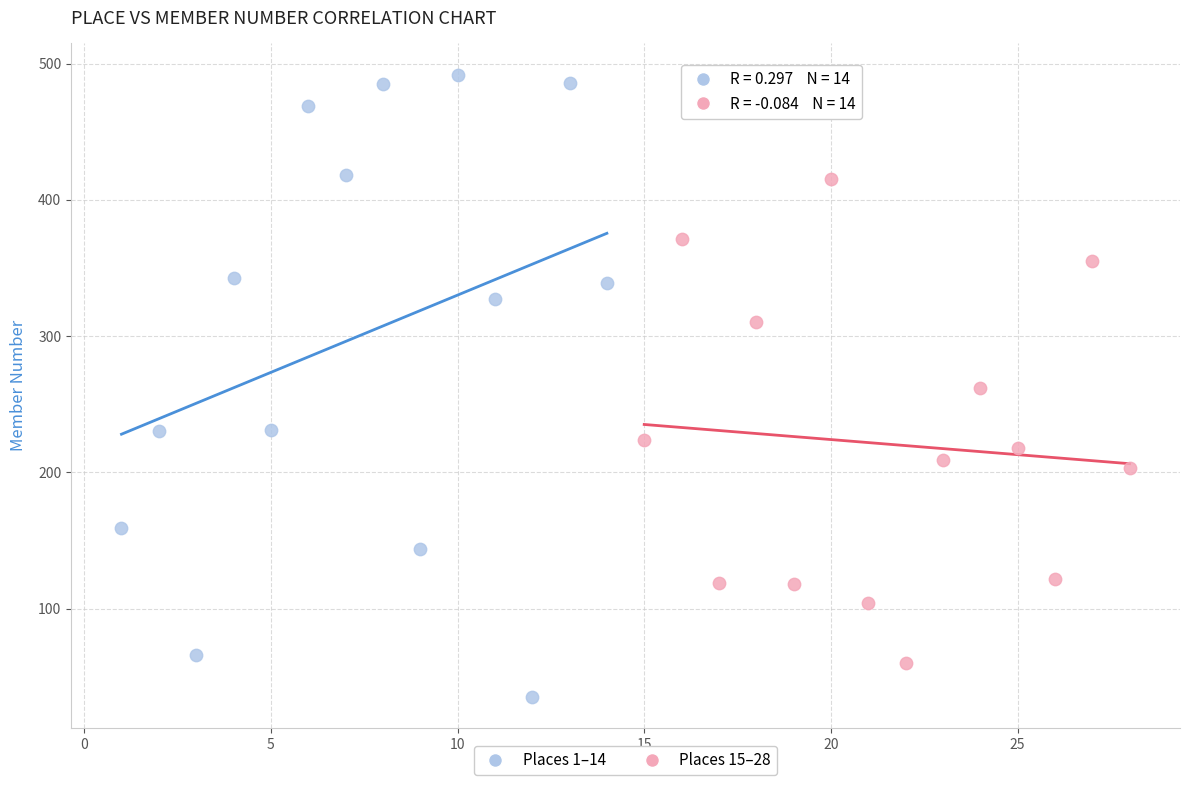

Which series contains the lowest Y value?

Places 1–14